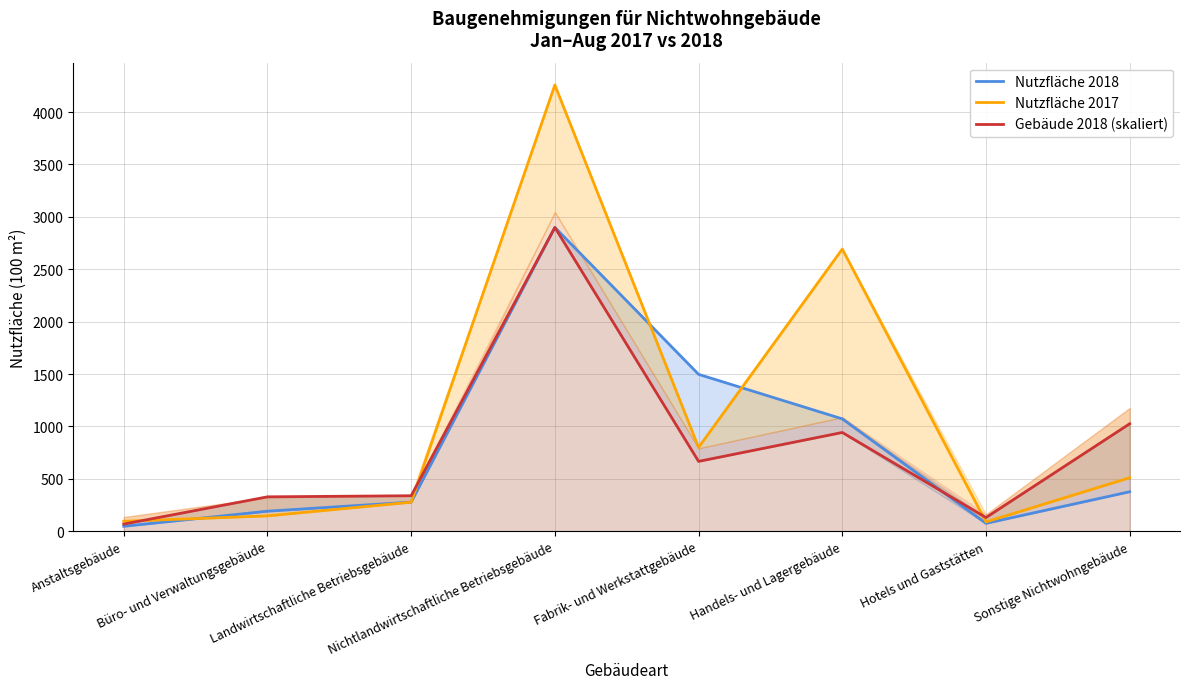

What value does the Nutzfläche 2017 series have at Handels- und Lagergebäude?

2692.7